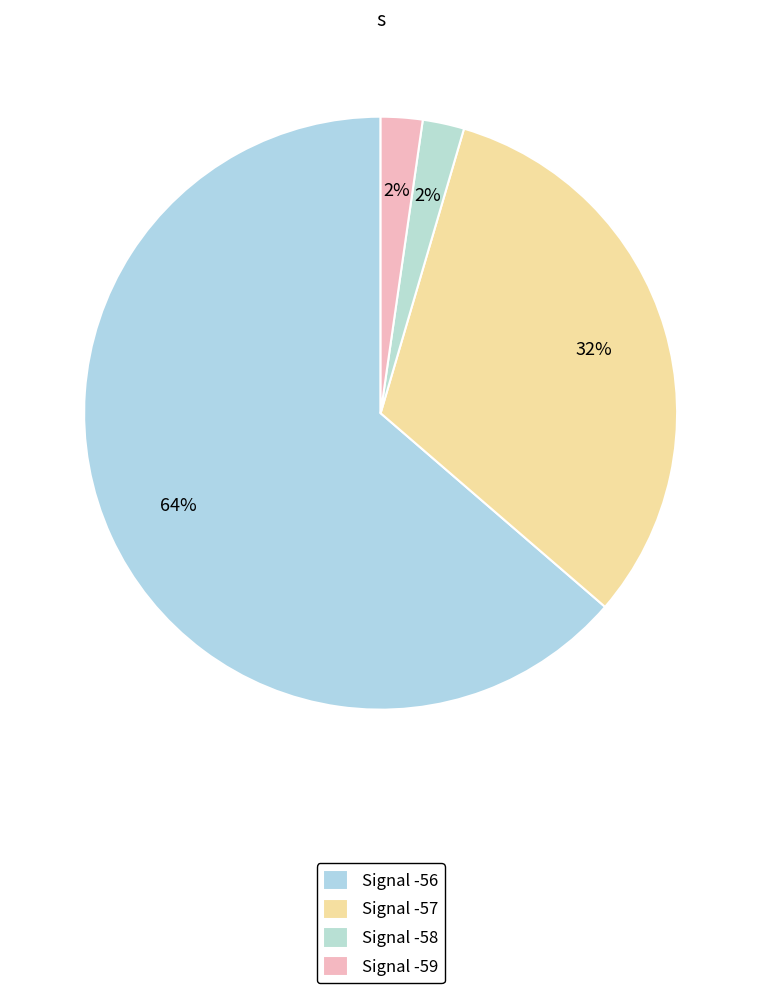

Which slice is the smallest?

Signal -58